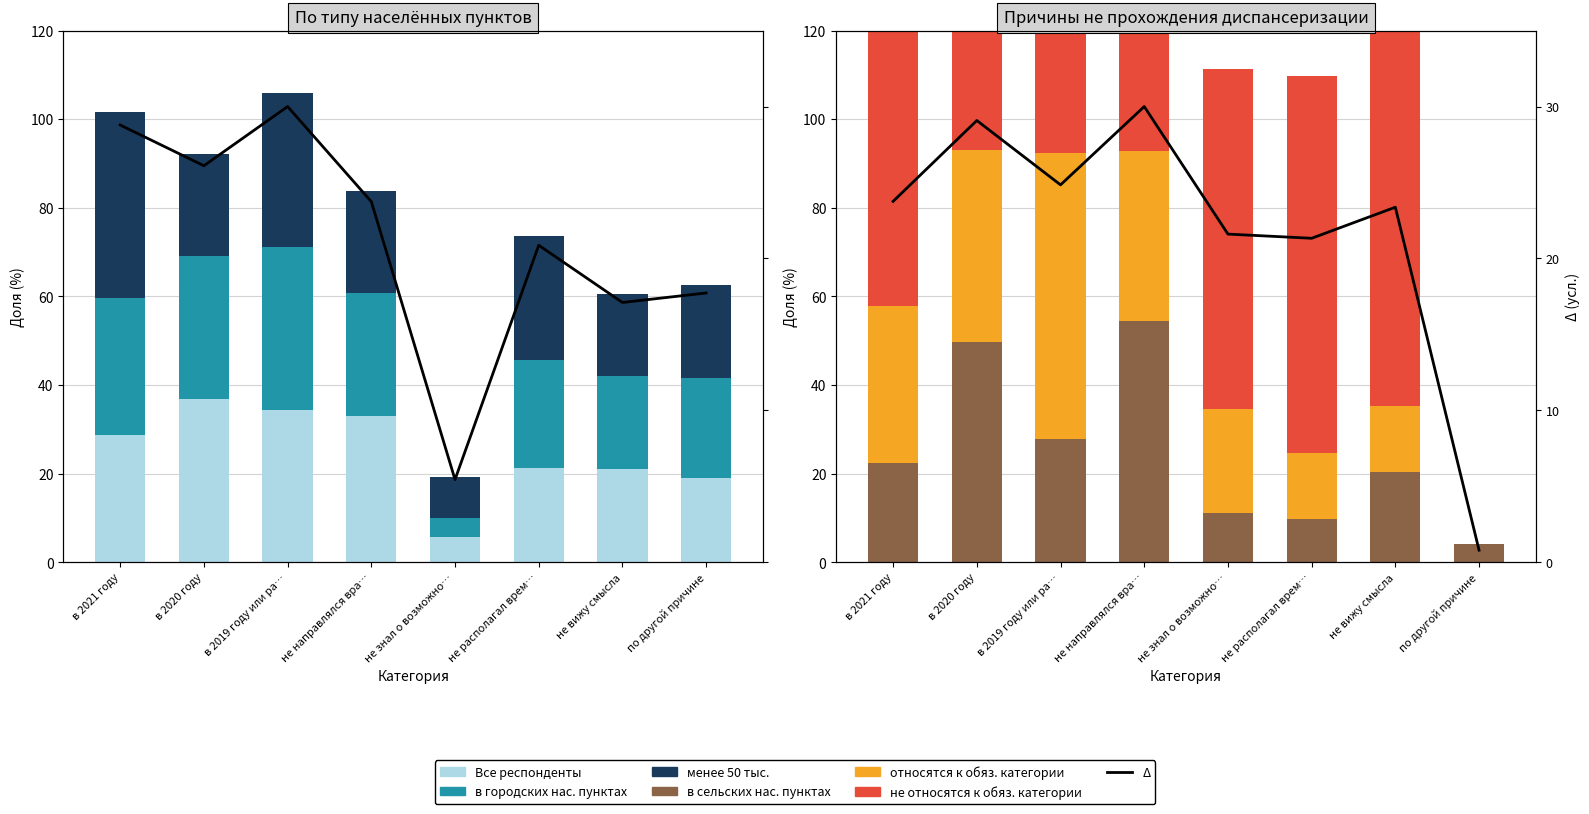

Rank the series at не направлялся вра… from highest to lowest value.

не относятся к обяз. категории, в сельских нас. пунктах, относятся к обяз. категории, Все респонденты, в городских нас. пунктах, менее 50 тыс.